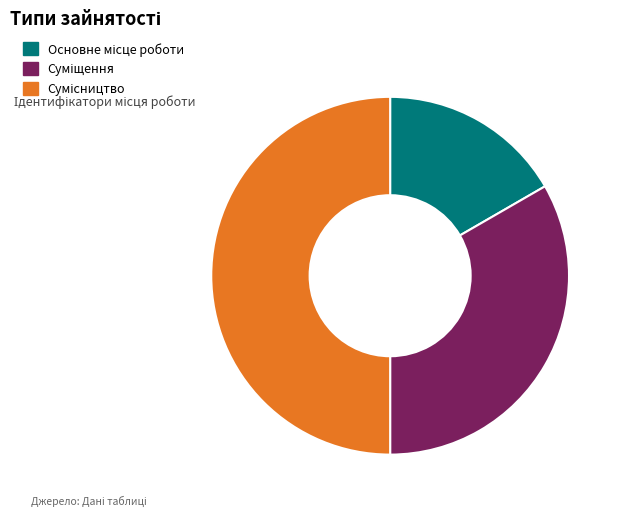

Is Основне місце роботи the majority of the pie?

No